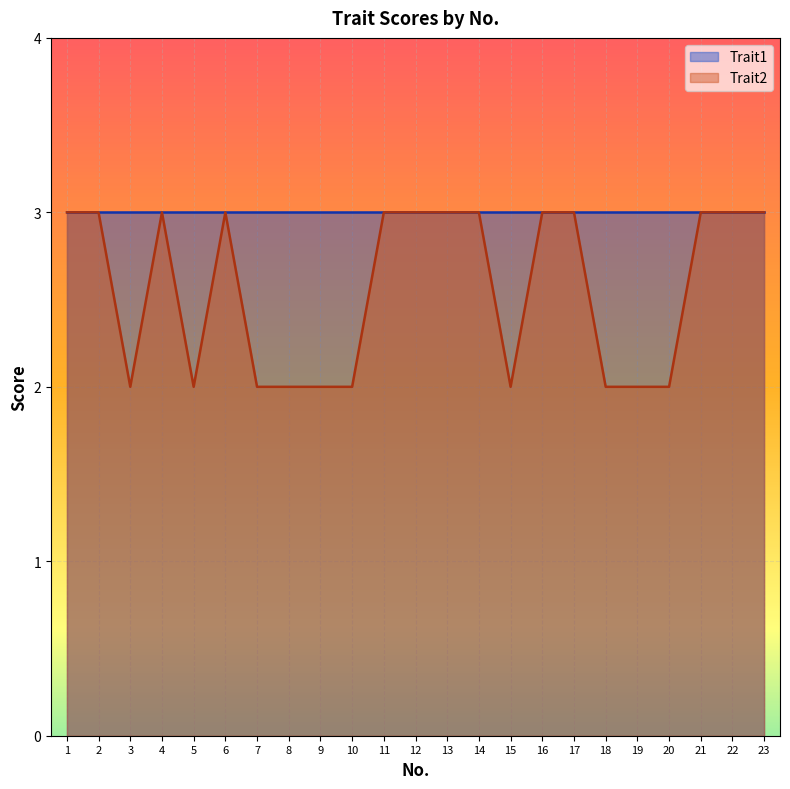

List the labels in order of value, smallest first.

3, 5, 7, 8, 9, 10, 15, 18, 19, 20, 1, 2, 4, 6, 11, 12, 13, 14, 16, 17, 21, 22, 23